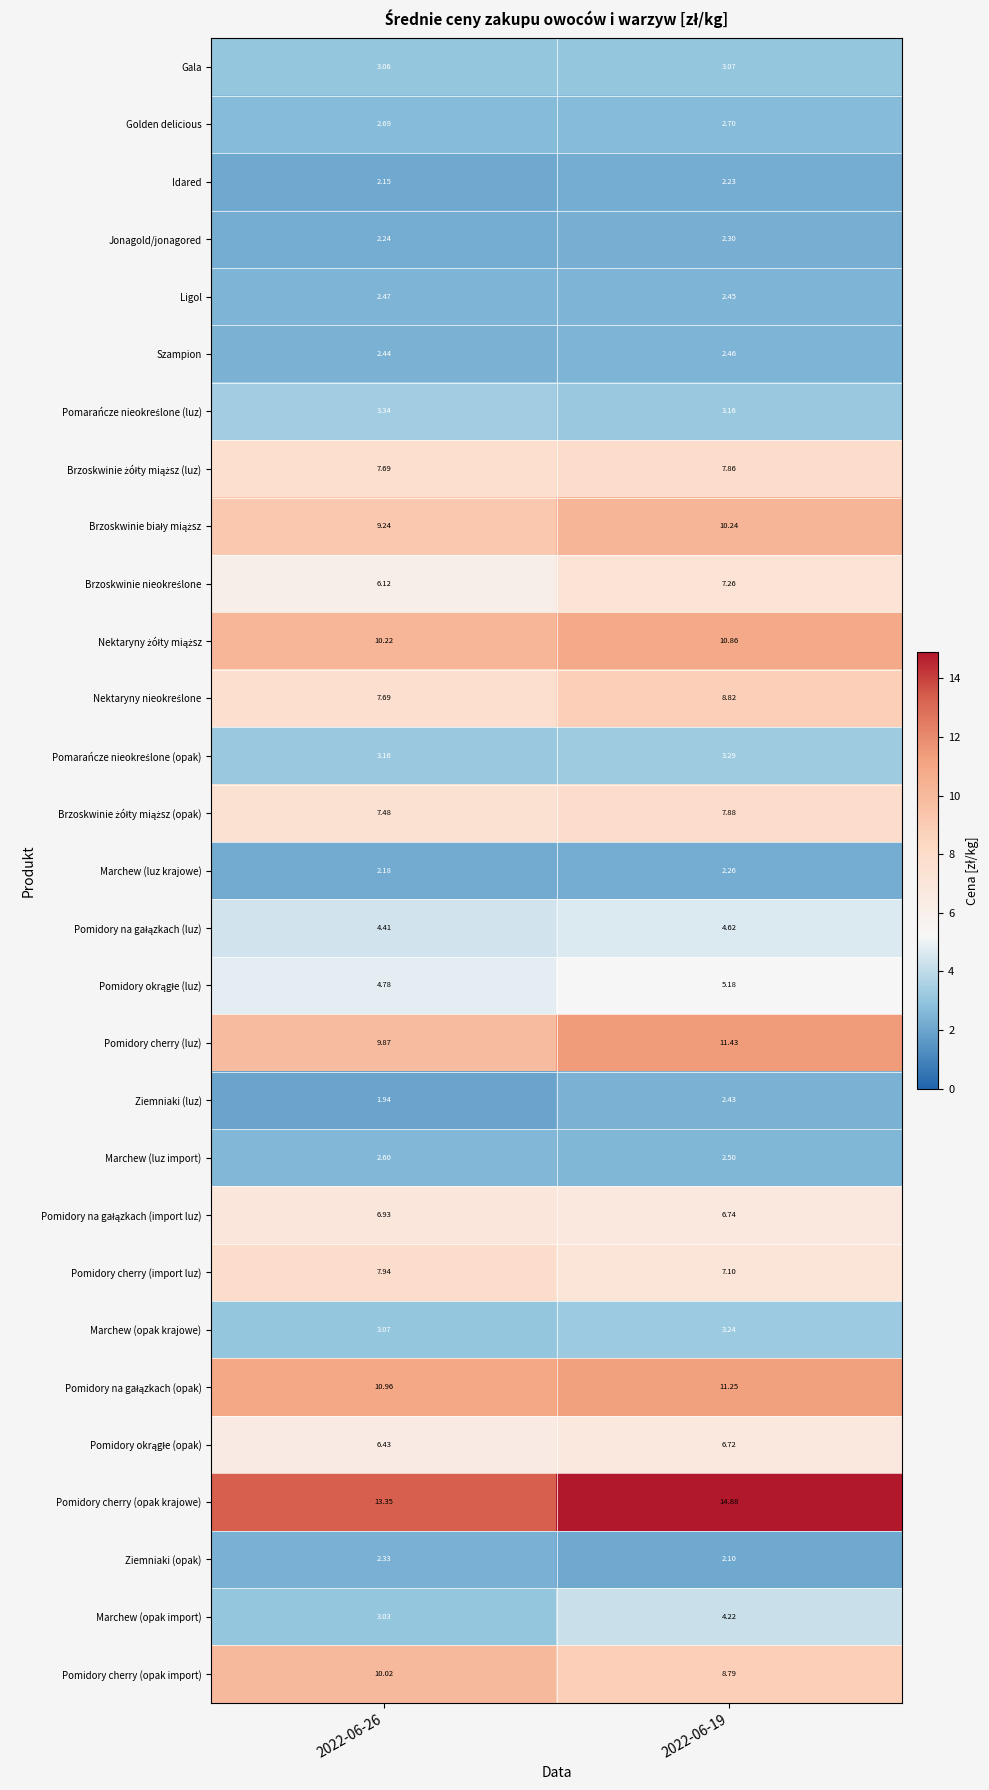

Between 2022-06-26 and 2022-06-19, which series saw the biggest shift?

Pomidory cherry (luz)